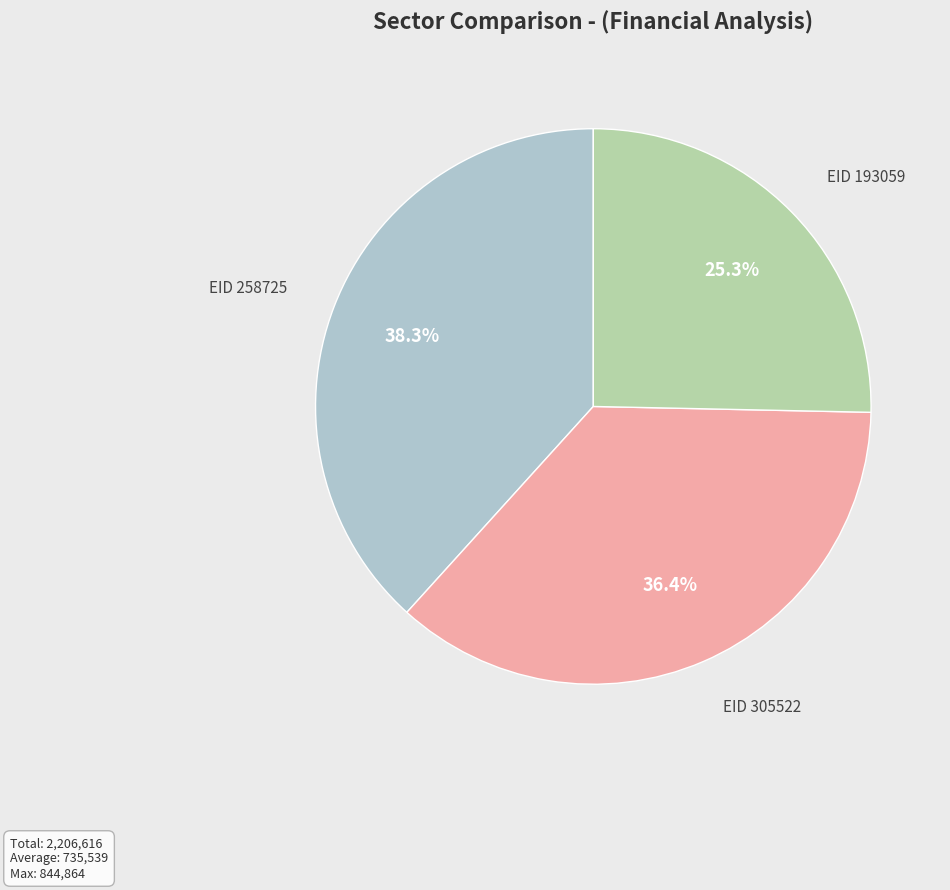

Is there a majority slice in this chart?

No